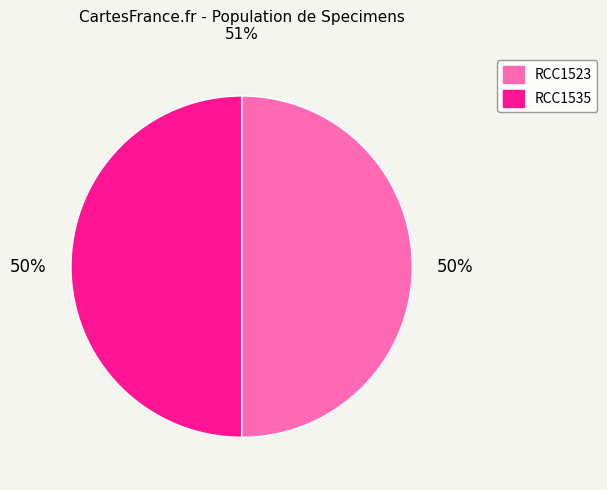

What percentage is the RCC1535 slice, to the nearest percent?

50%